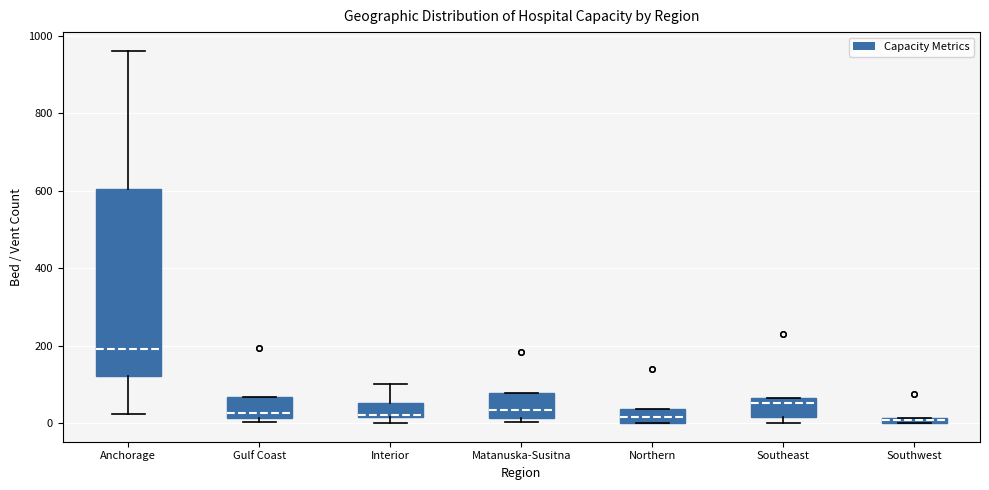

Comparing the boxes themselves (not the whiskers), which one is the tallest?

Anchorage